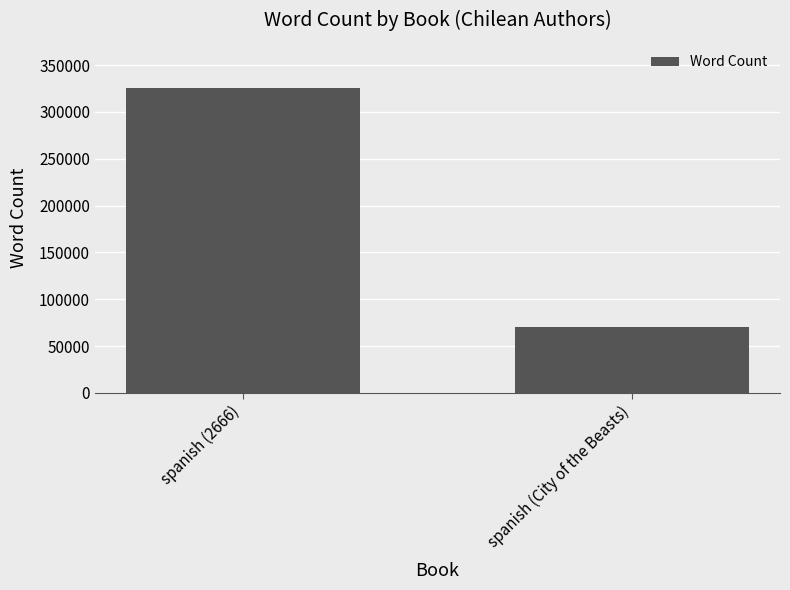

Which label corresponds to the largest value in the chart?

spanish (2666)